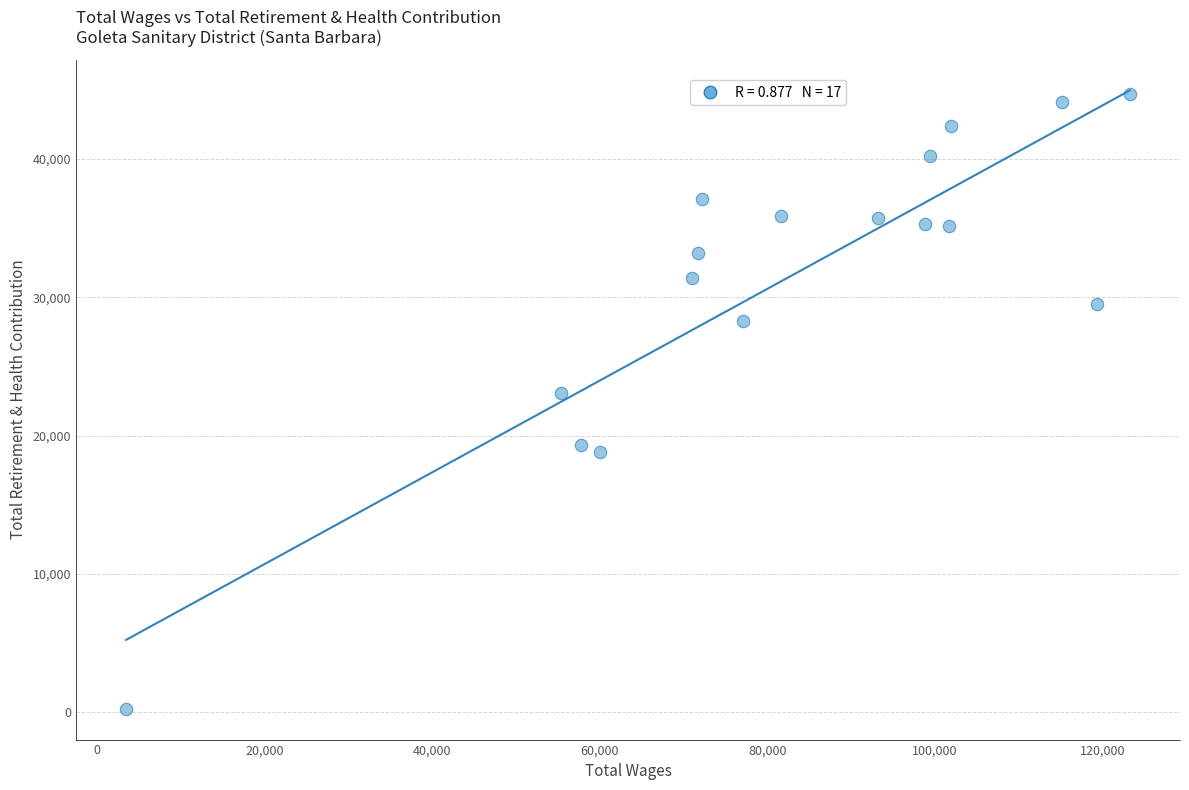

What is the range of X values (max minus min)?

119804